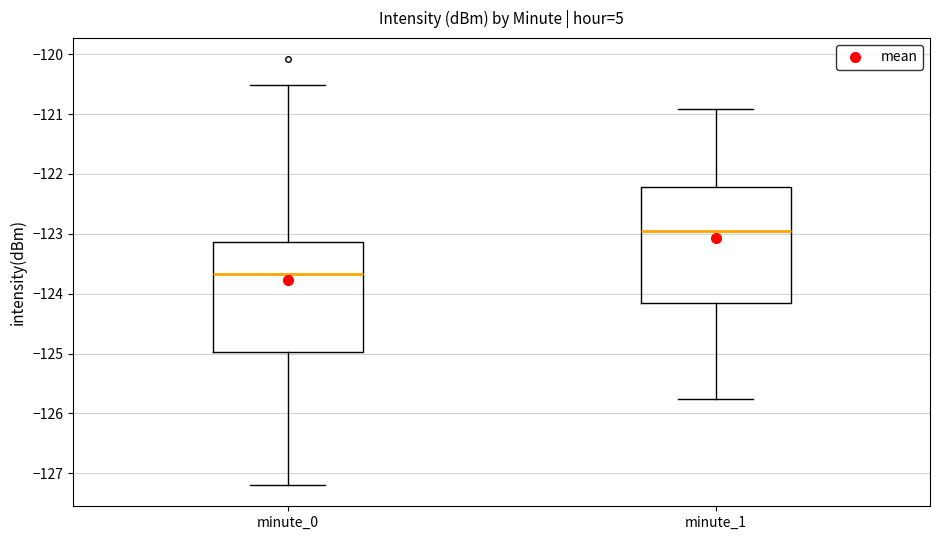

Comparing the boxes themselves (not the whiskers), which one is the tallest?

minute_1